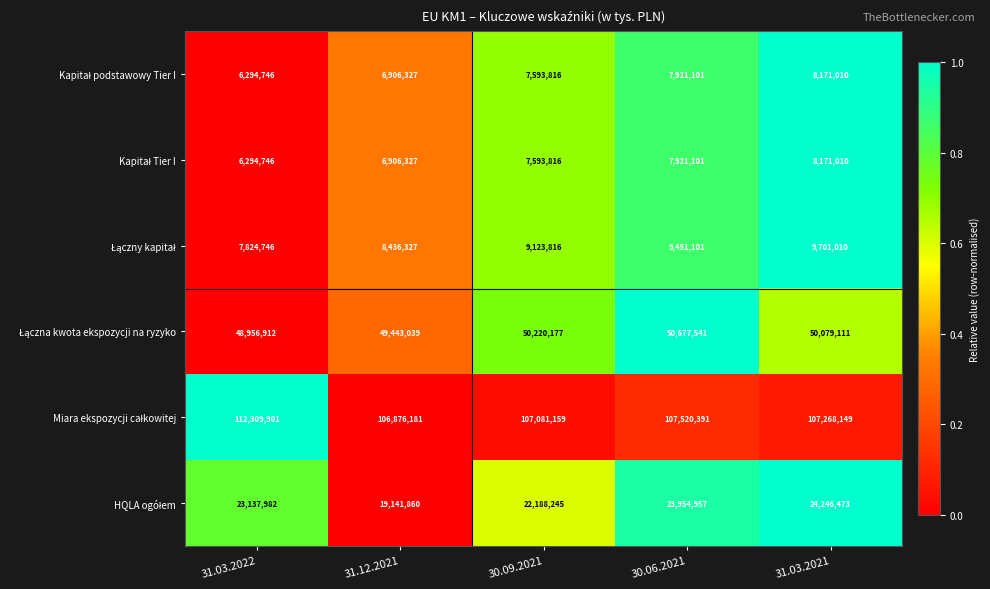

At how many categories does at least one series exceed 34029032?

5